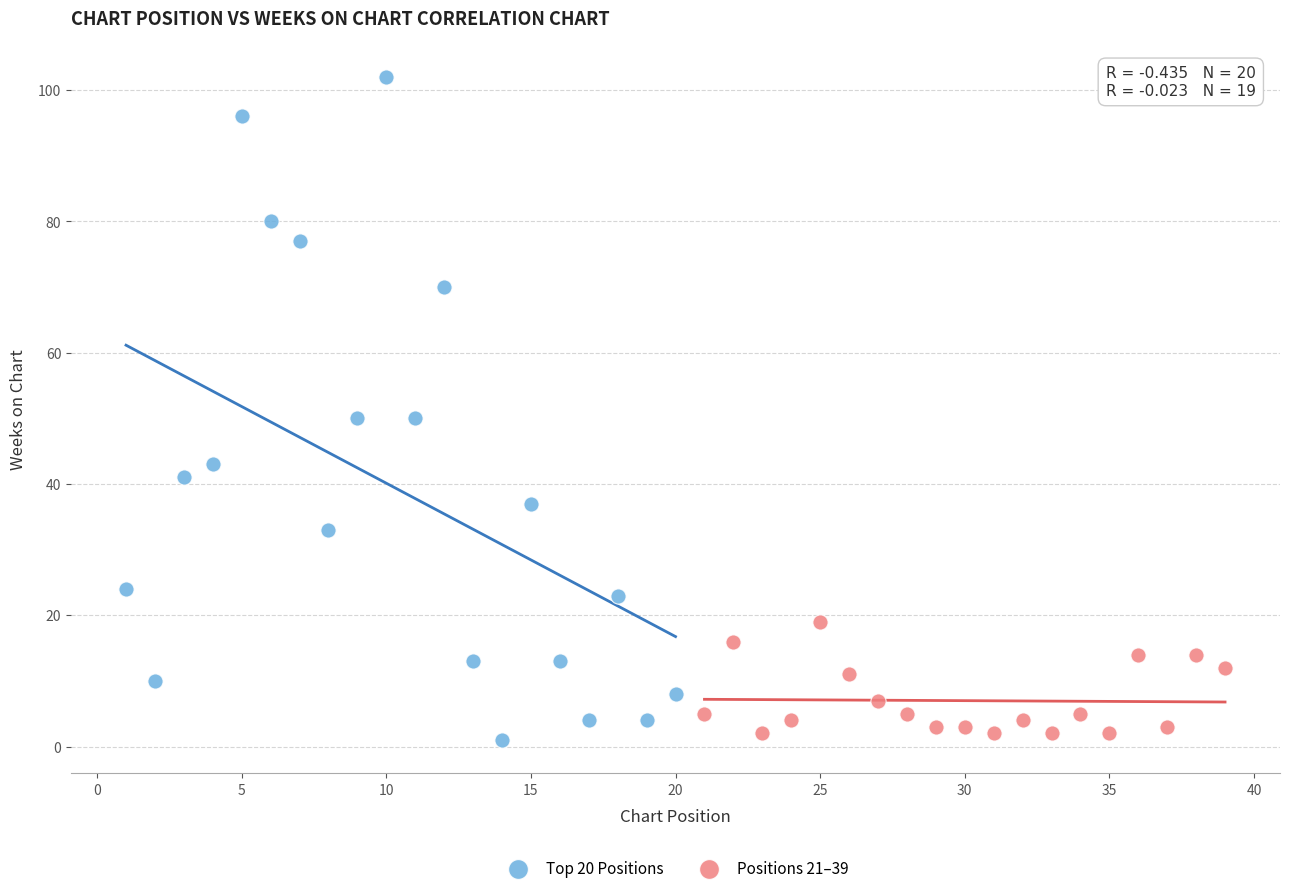

Which series reaches the maximum Y coordinate?

Top 20 Positions